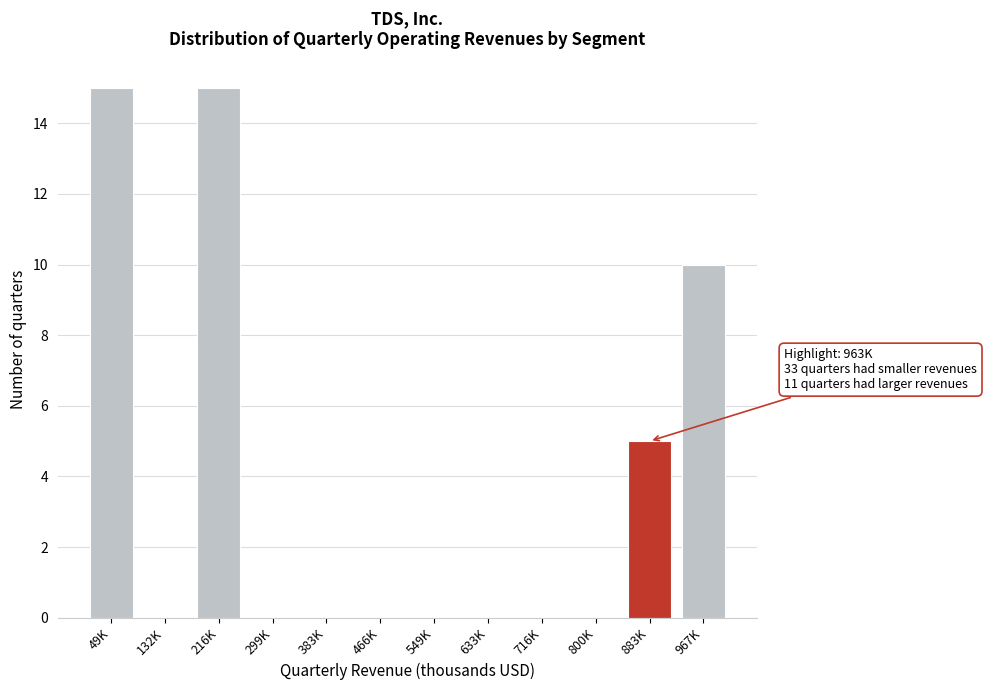

Reading left to right, list all the values displayed in this chart.

49K=15	132K=0	216K=15	299K=0	383K=0	466K=0	549K=0	633K=0	716K=0	800K=0	883K=5	967K=10